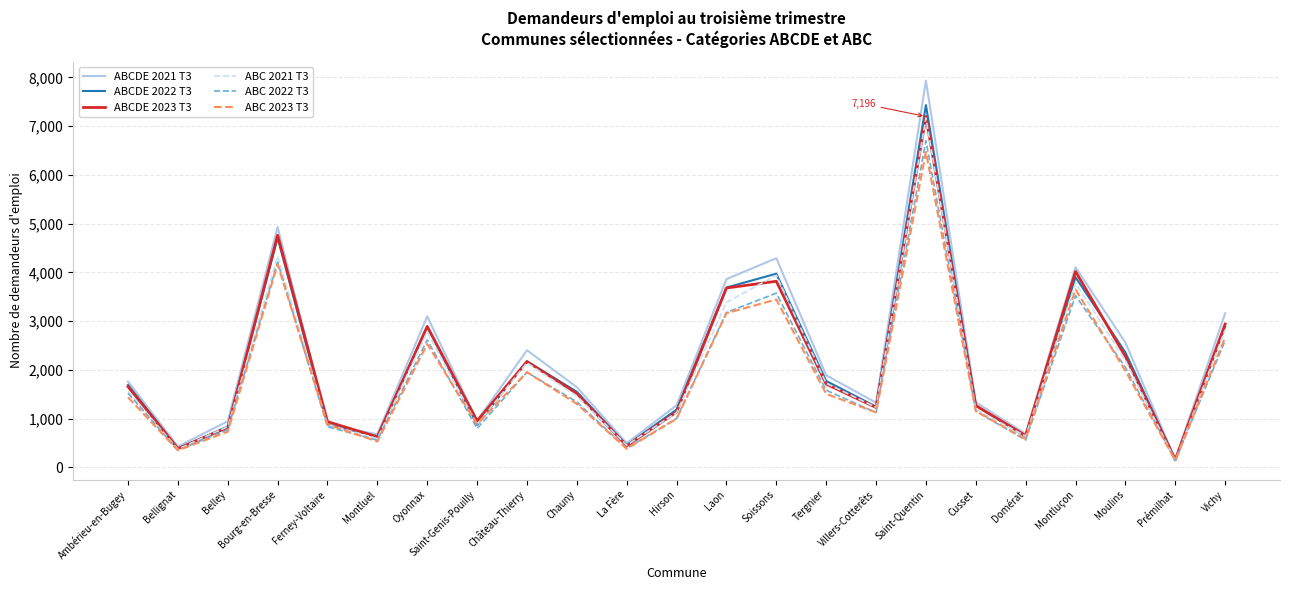

How many values in the ABC 2021 T3 series are below 1461?

11